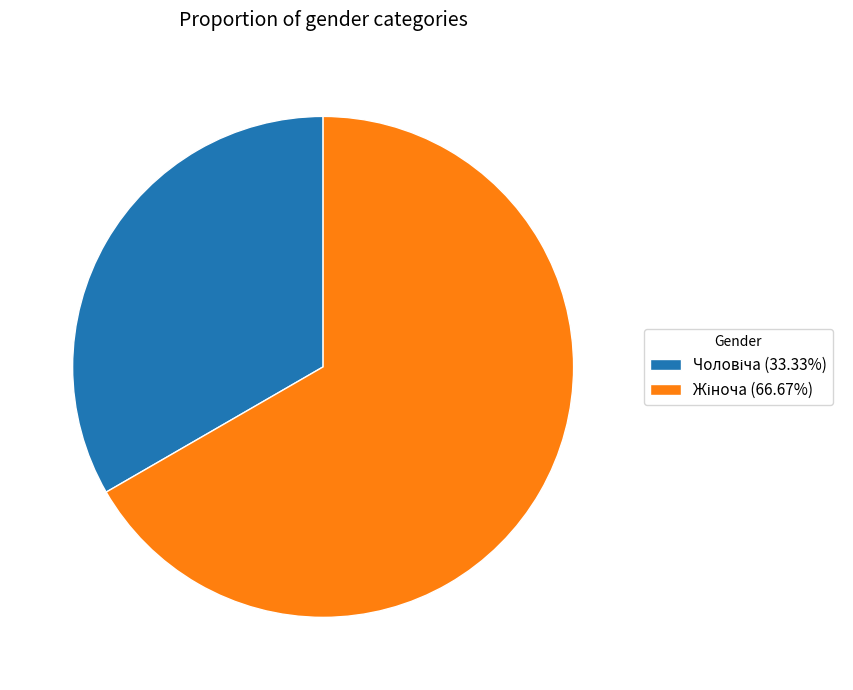

Is there a majority slice in this chart?

Yes